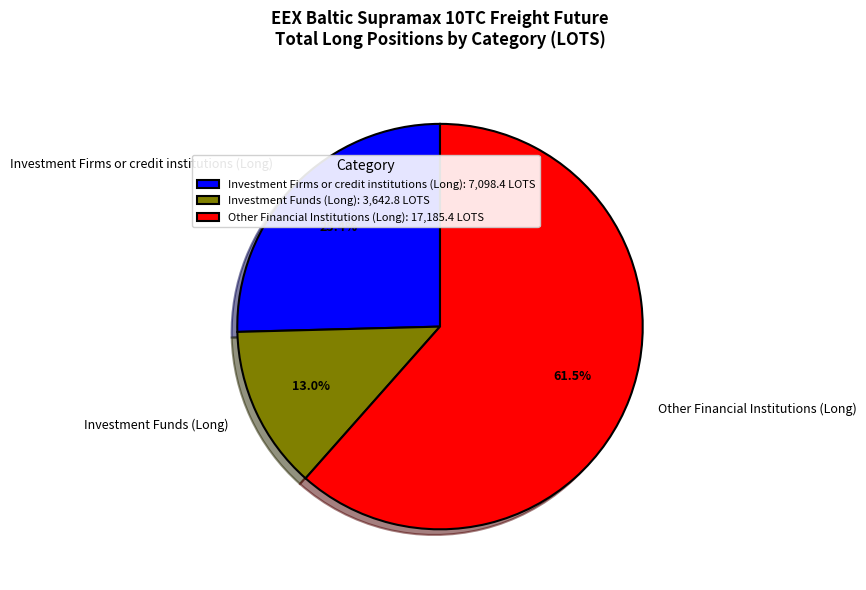

What is the majority slice?

Other Financial Institutions (Long)